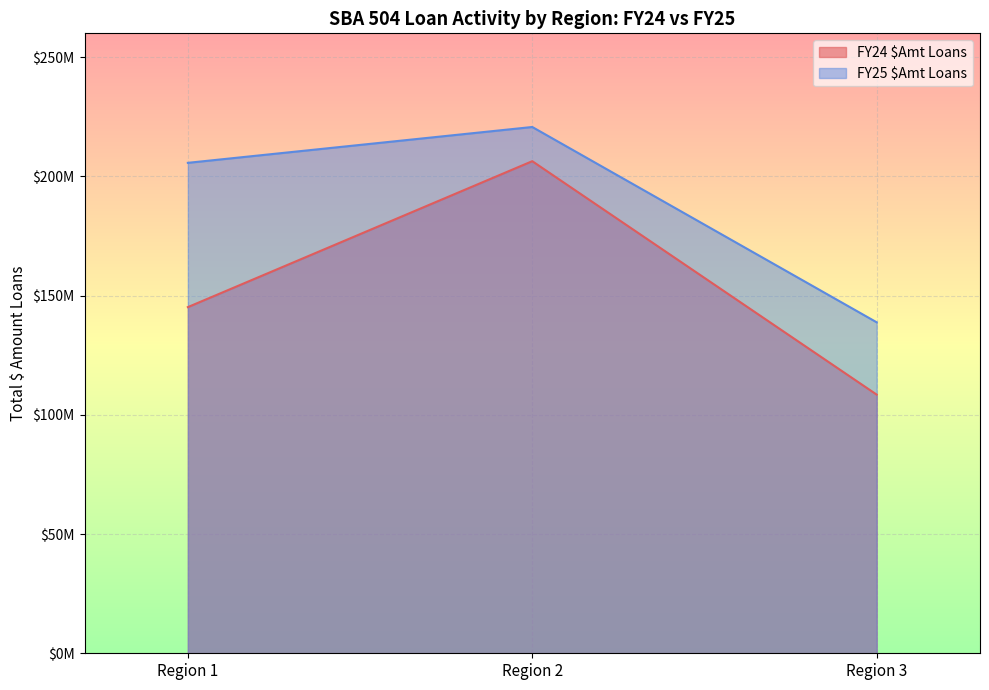

Does the chart display data point markers on the line(s)?

No